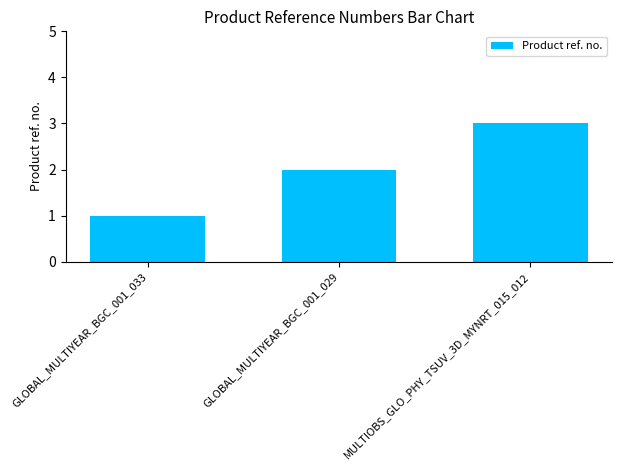

What is the label of the 2nd bar from the left?

GLOBAL_MULTIYEAR_BGC_001_029